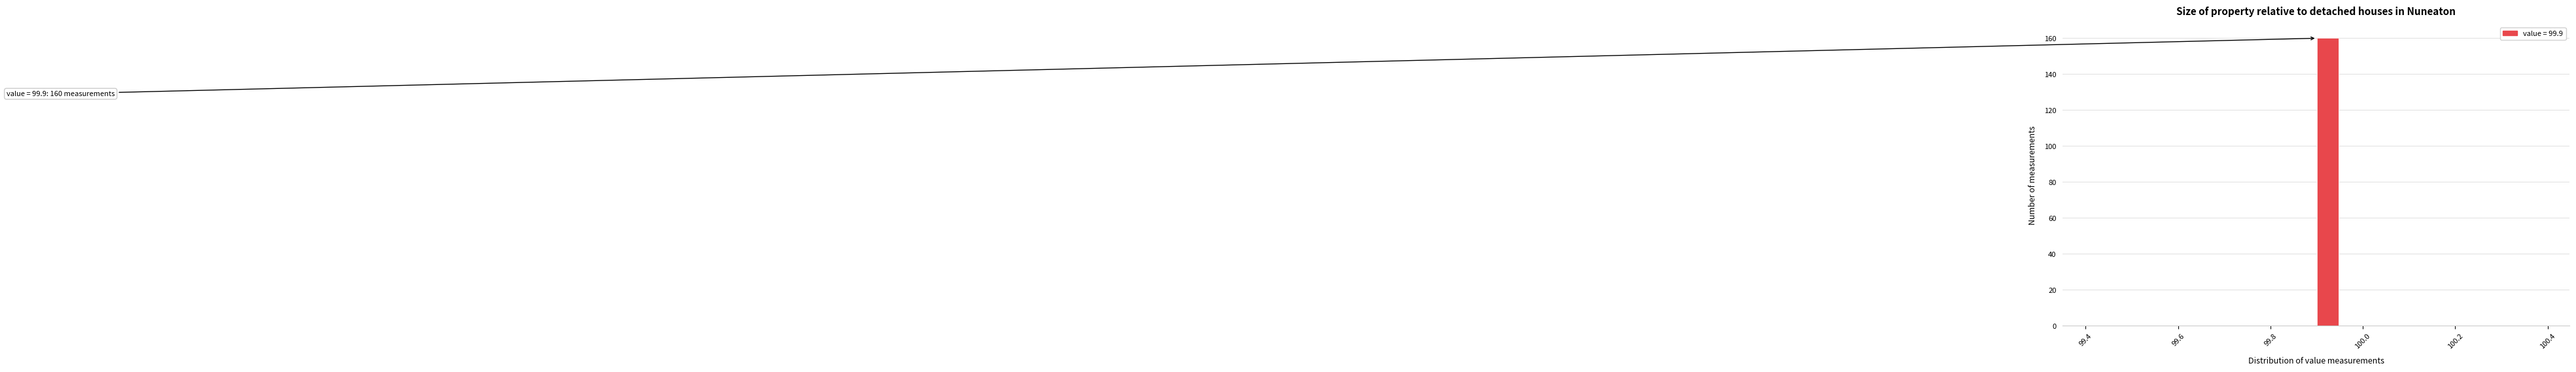

Around what value on the x-axis is the tallest bar? Give the approximate position of its centre, as read against the axis.

99.92